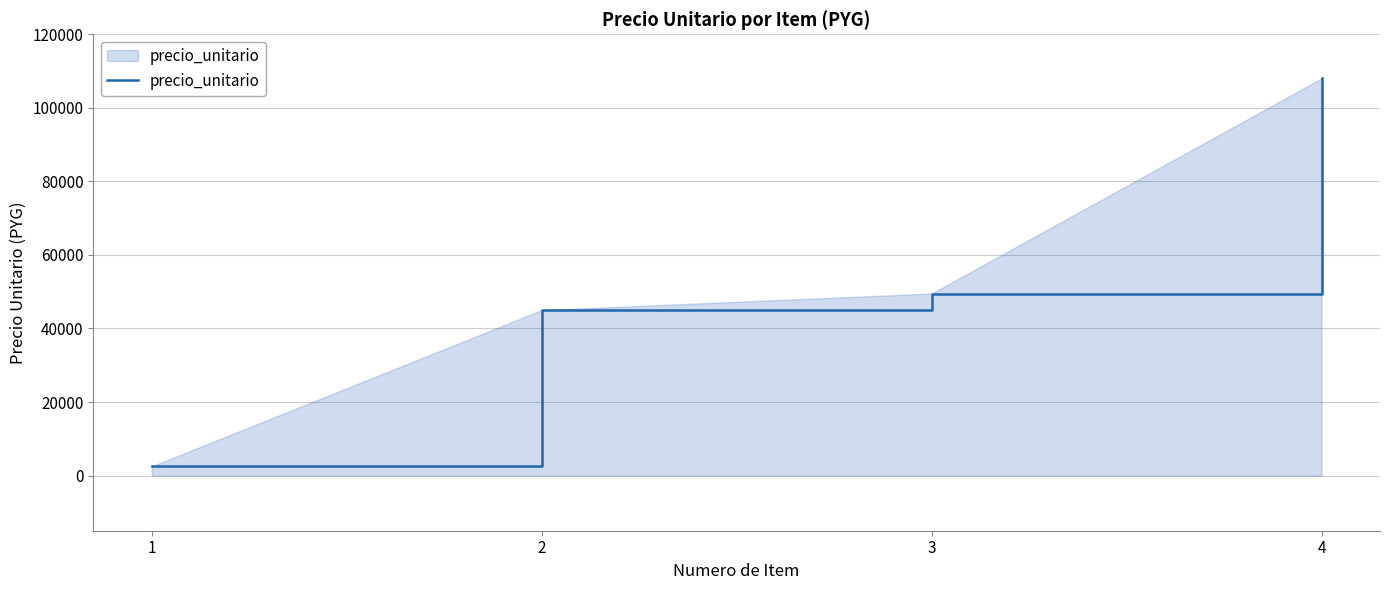

What is the smallest value displayed?

2500